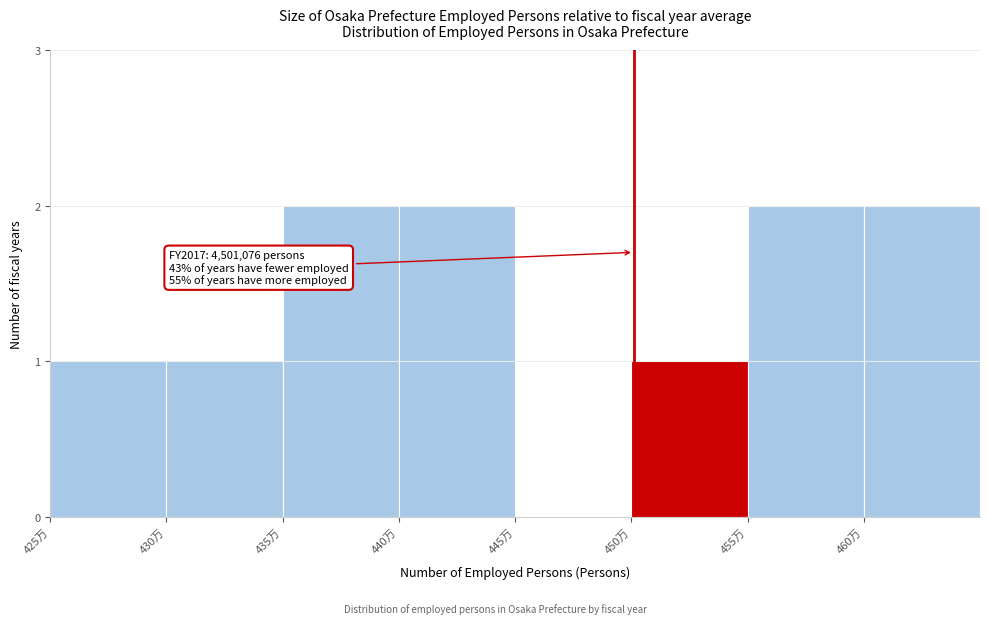

Reading right to left, what are all the values shown in this chart?

460万=2	455万=2	450万=1	445万=0	440万=2	435万=2	430万=1	425万=1